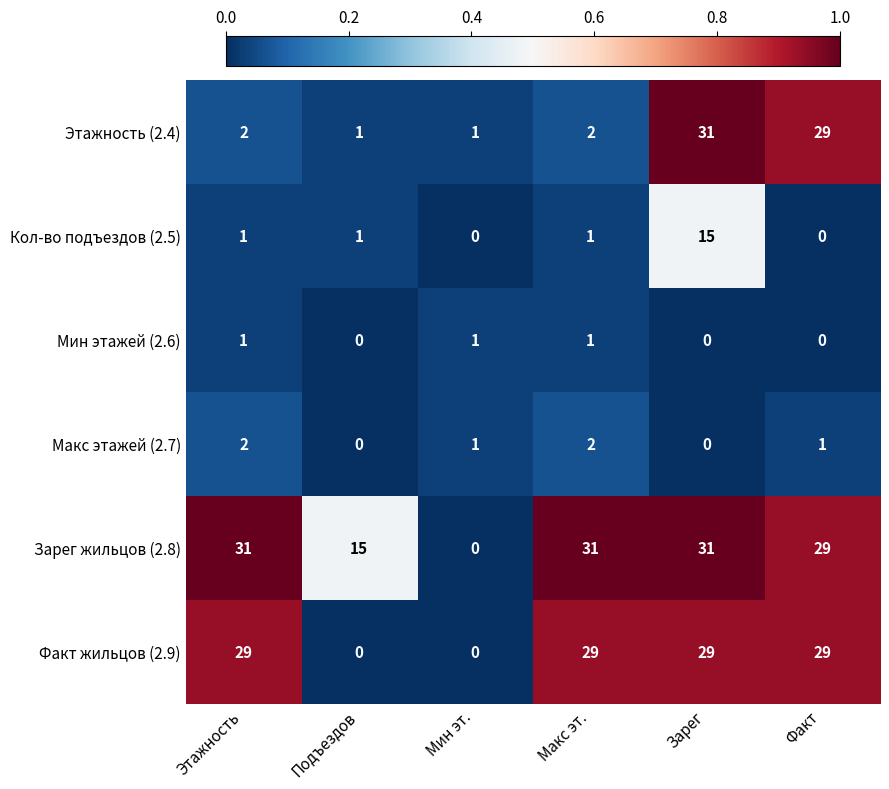

How many data points does each series have?

6